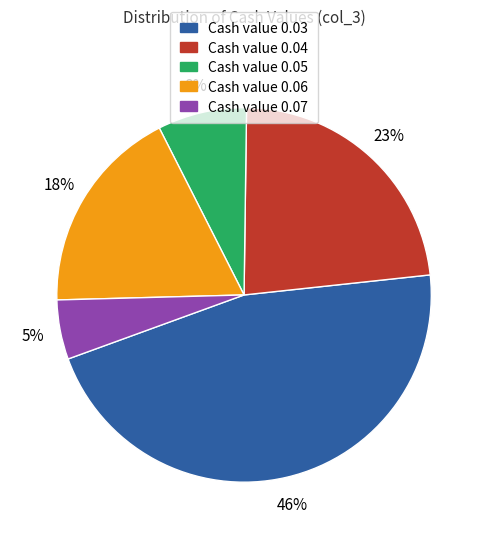

To the nearest percent, what is the average slice percentage?

20%